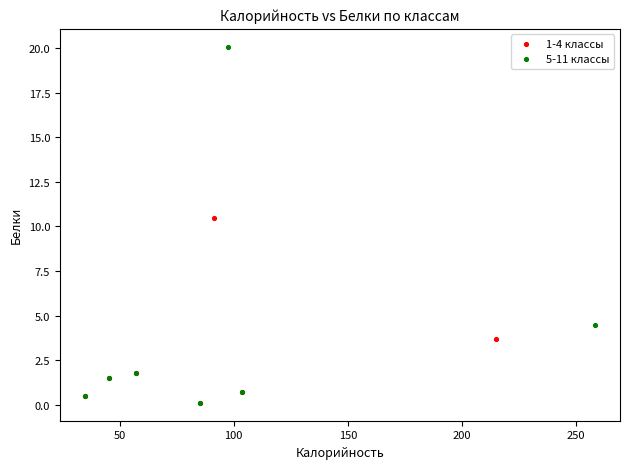

Which series reaches the maximum Y coordinate?

5-11 классы